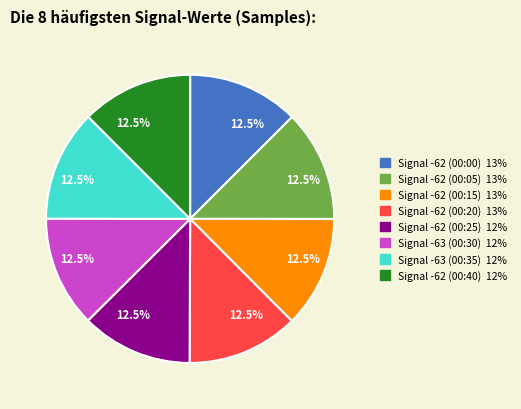

Does Signal -63 (00:30) 12% represent more than half of the total?

No